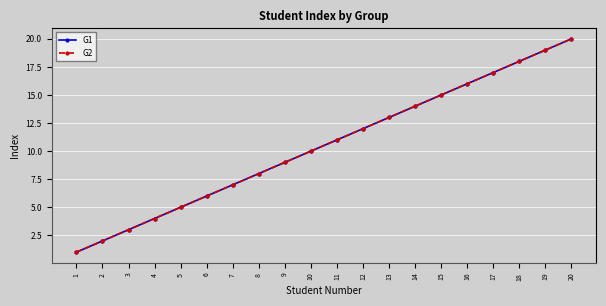

Does the chart have visible grid lines?

Yes